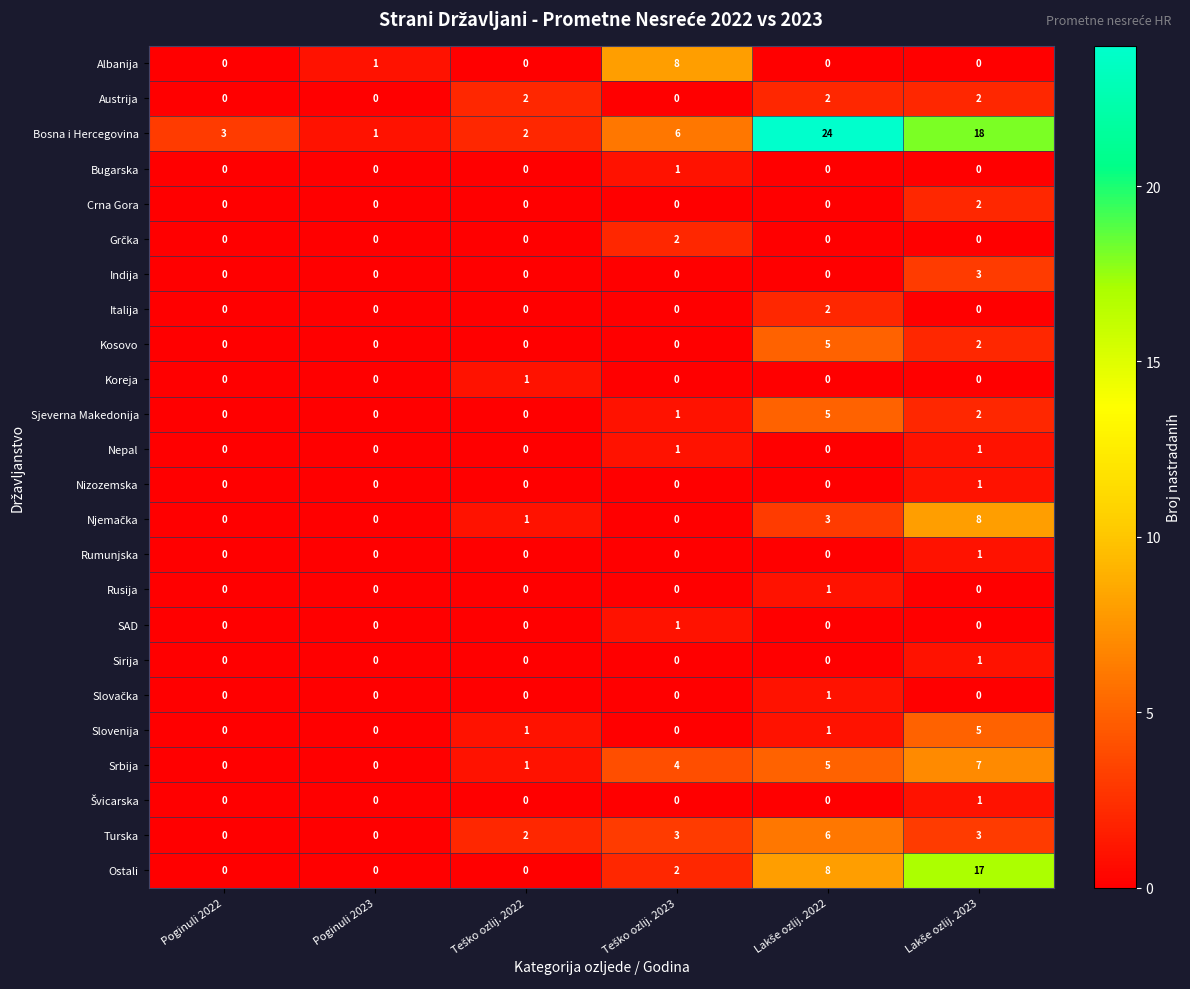

How many Kosovo values are between 0 and 2?

5